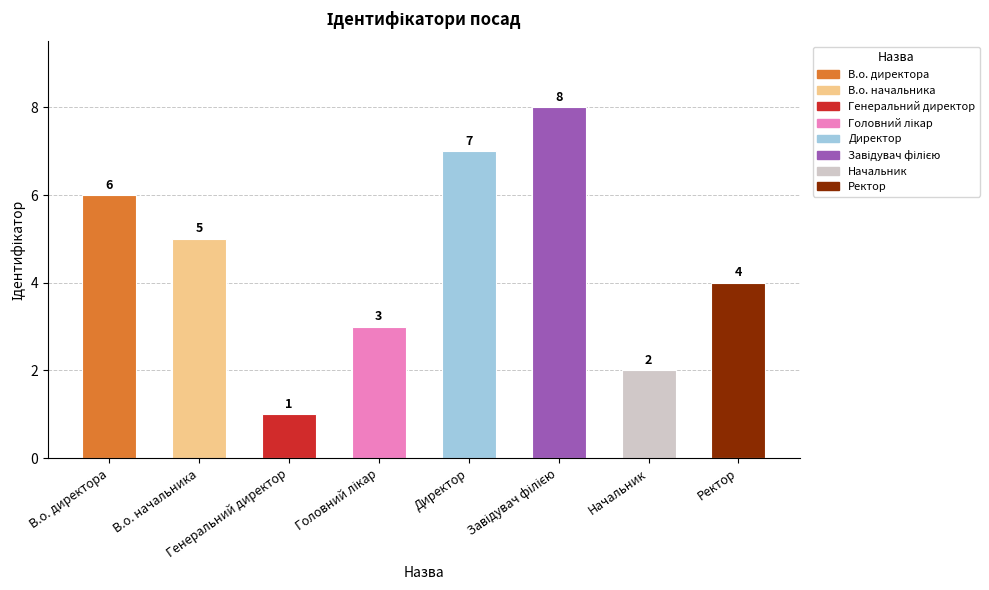

What is the change in value from В.о. директора to Ректор?

-2